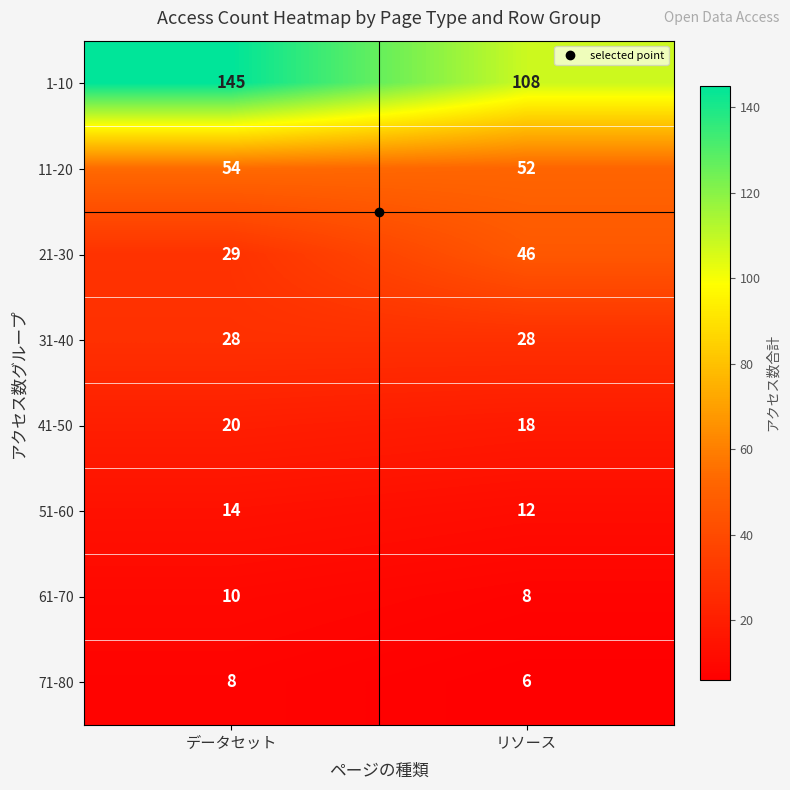

Which category has the lowest value in the 51-60 series?

リソース